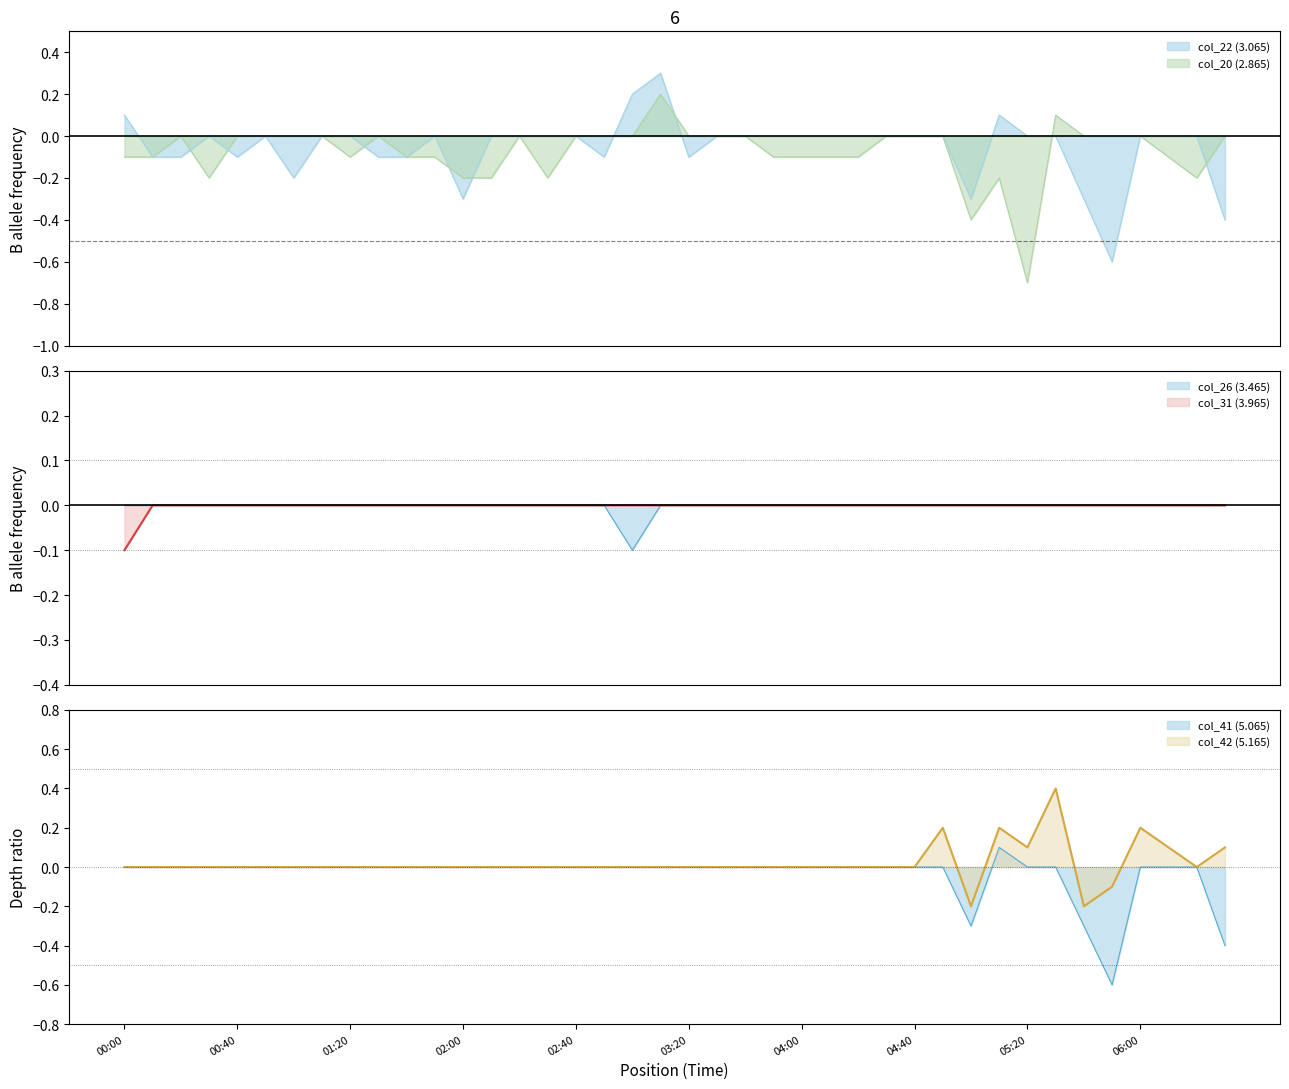

What is the minimum value for col_22 (3.065)?

-0.6